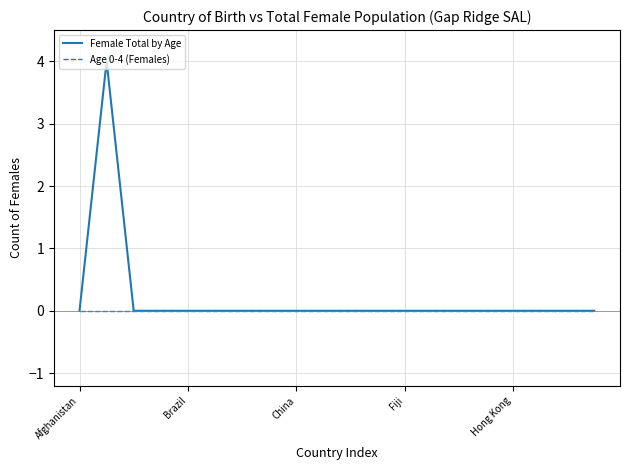

Which series has the largest range (max minus min)?

Female Total by Age